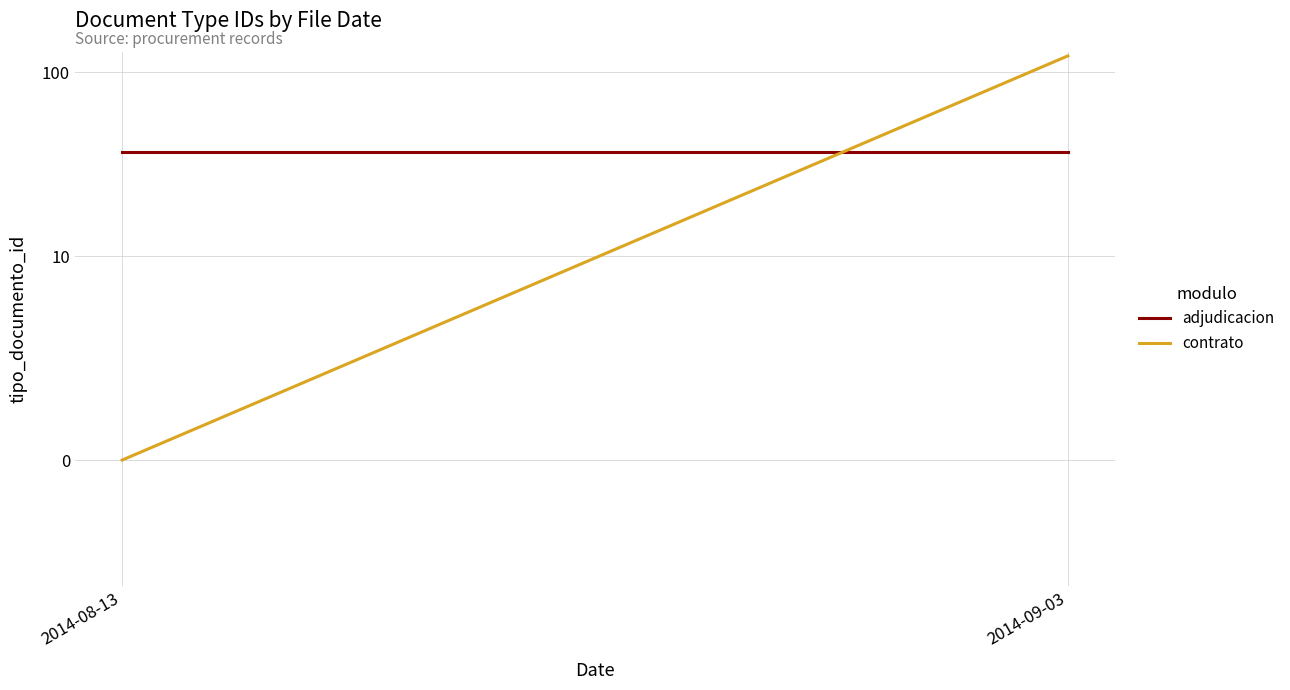

What is the sum of the contrato values at 2014-08-13 and 2014-09-03?

123